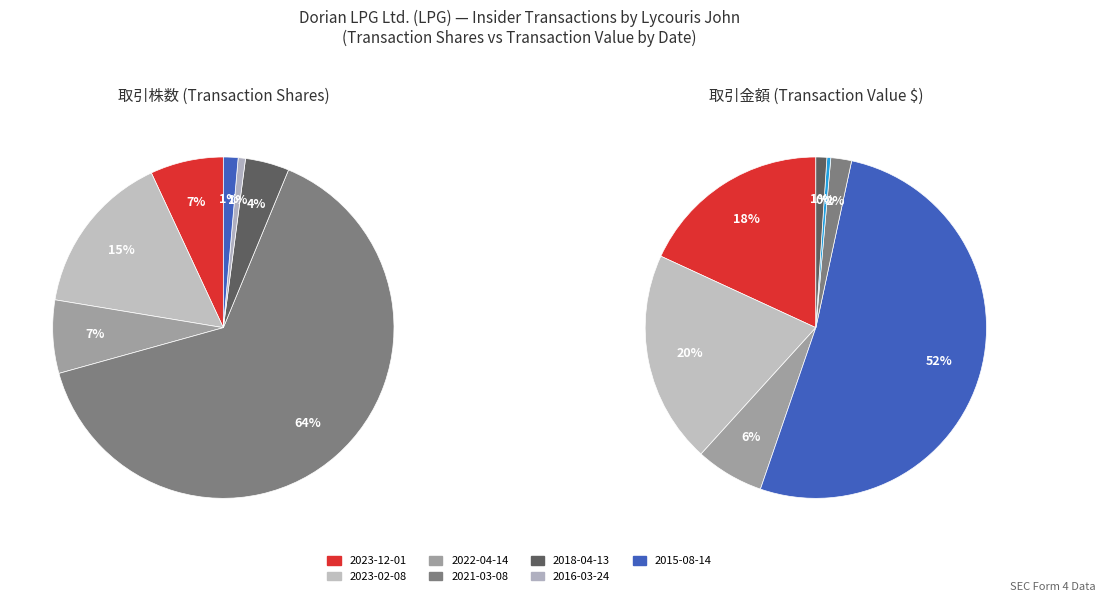

To the nearest percent, what percentage of the pie is 2023-02-08?

15%